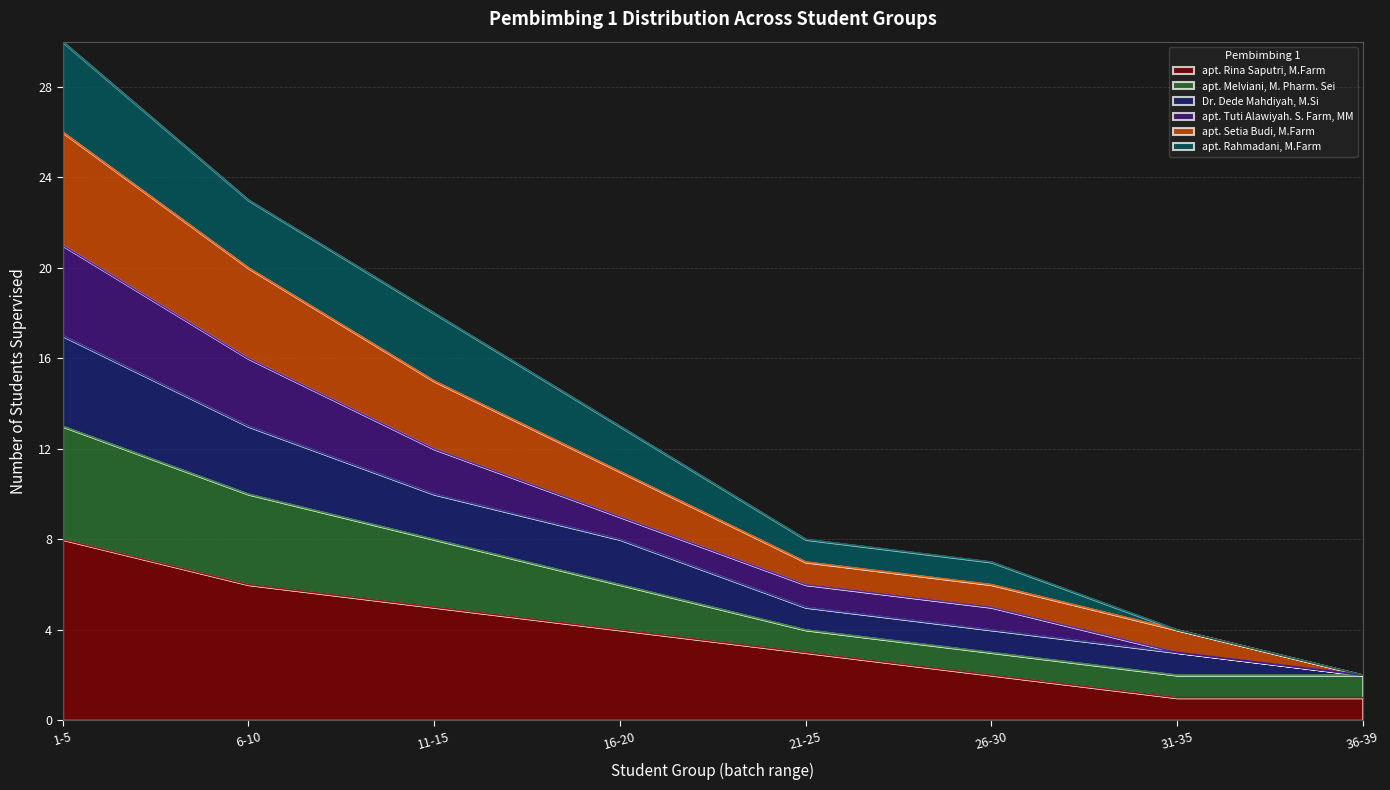

At which label does apt. Rina Saputri, M.Farm reach its minimum?

31-35